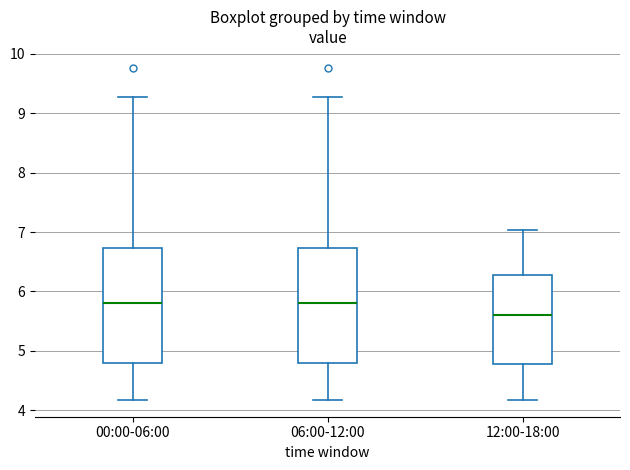

Reading left to right, read every box against the y-axis: the position of its median line, the range the box covers, and the ends of its whiskers. The values are not printed on the chart, so give them approximately, as read against the axis.

00:00-06:00: median 5.8, box 4.8 to 6.7, whiskers 4.2 to 9.3
06:00-12:00: median 5.8, box 4.8 to 6.7, whiskers 4.2 to 9.3
12:00-18:00: median 5.6, box 4.8 to 6.3, whiskers 4.2 to 7.0